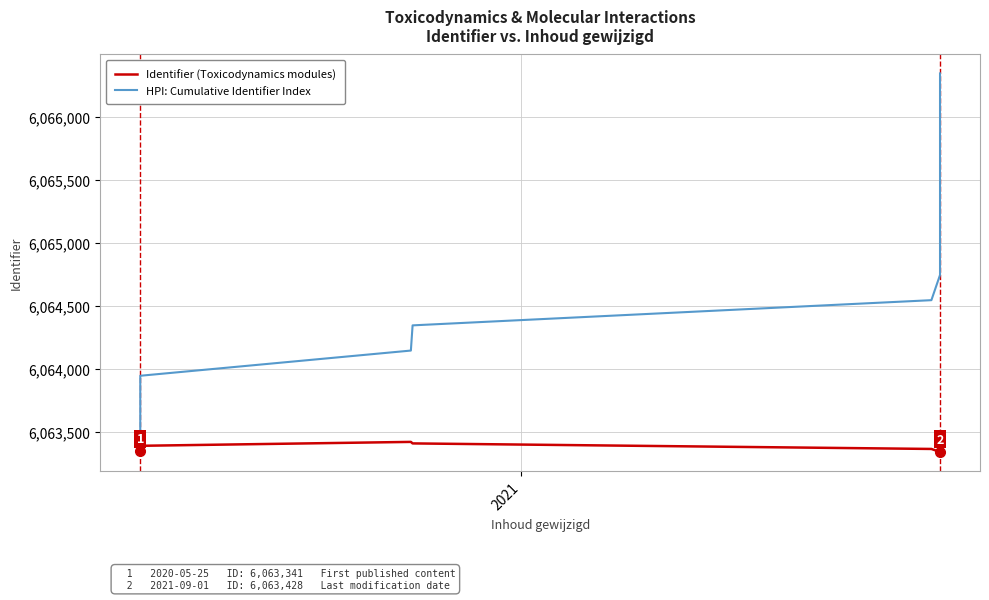

How many data points in HPI: Cumulative Identifier Index are above 6064946?

7